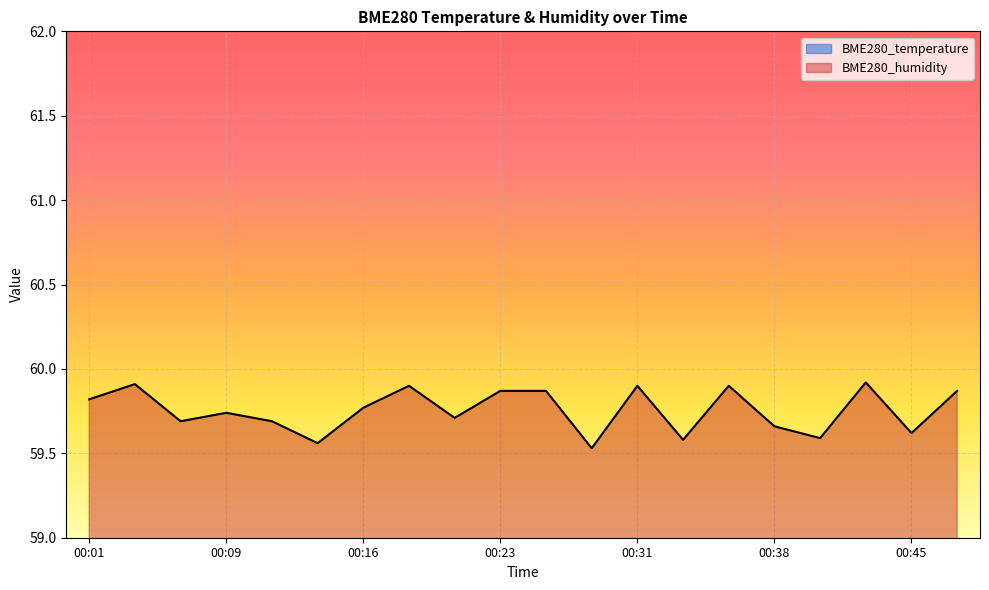

Count the number of categories in the chart.

20